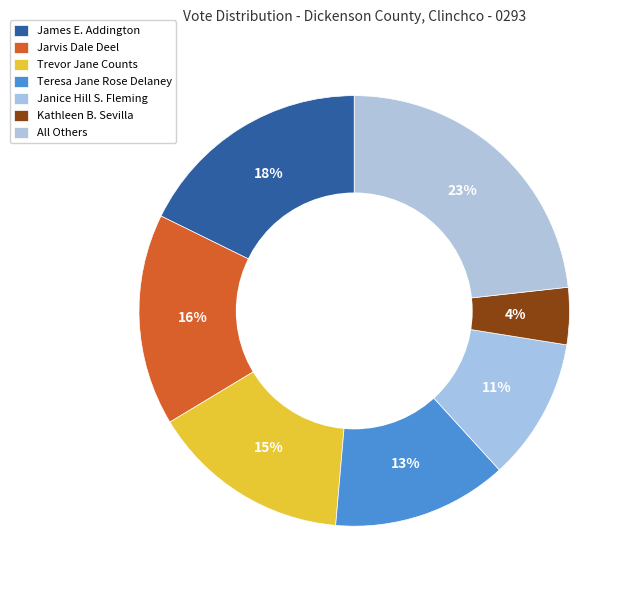

How many slices are in this pie chart?

7